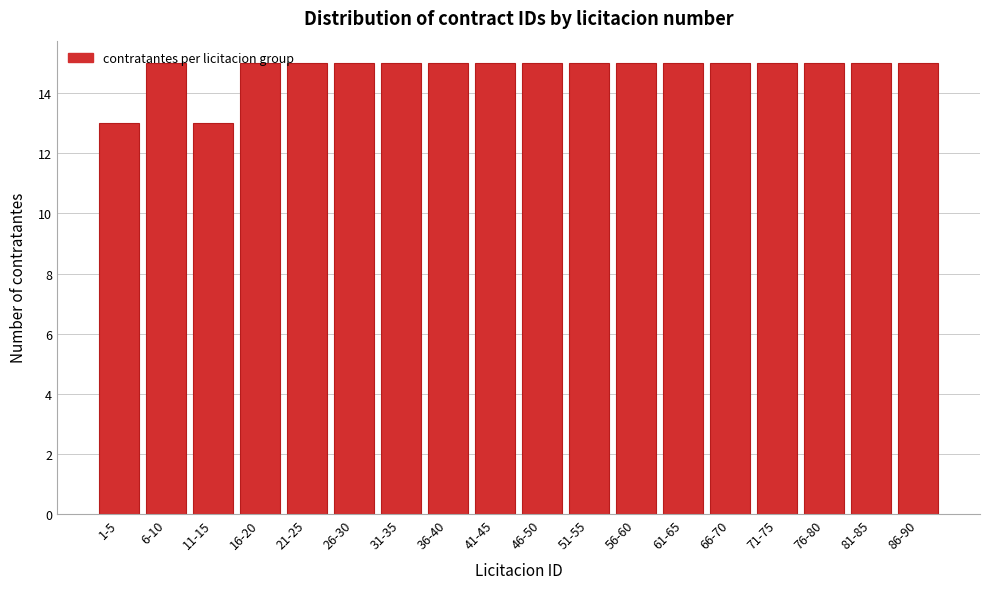

What is the smallest value displayed?

13